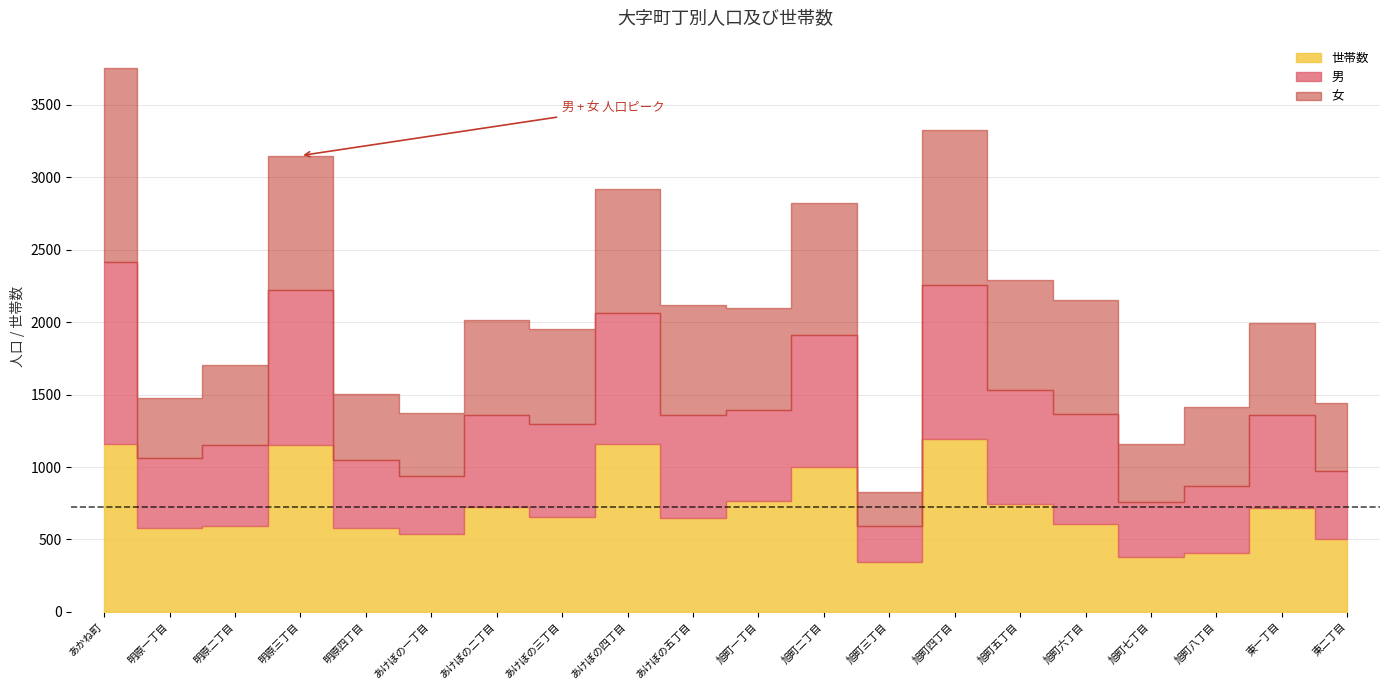

At which label does 男 first exceed 642?

あかね町